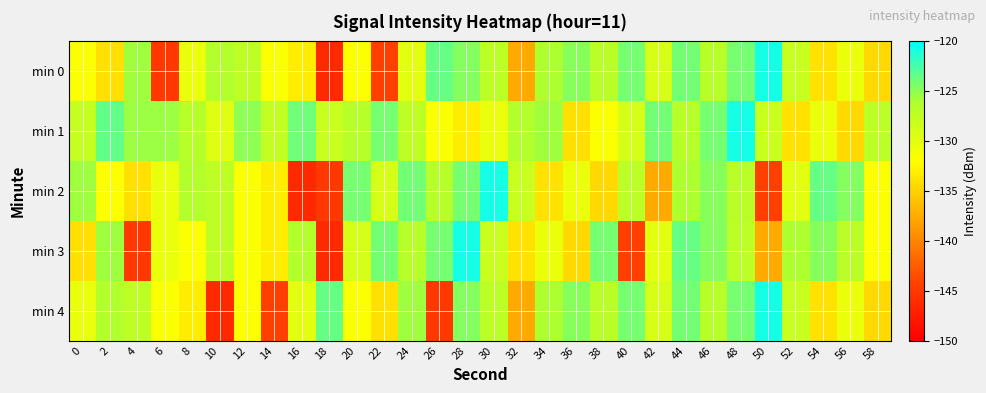

What is the total value across all series at 46?

-627.2